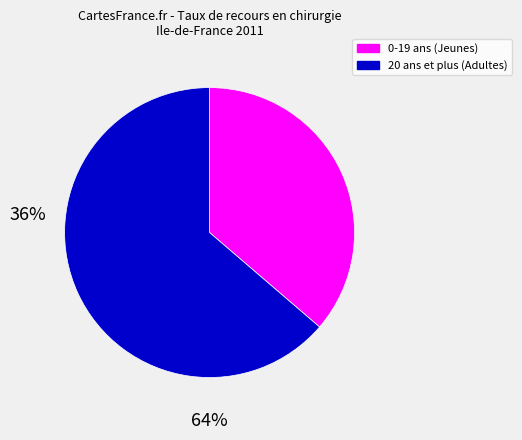

Is there a majority slice in this chart?

Yes